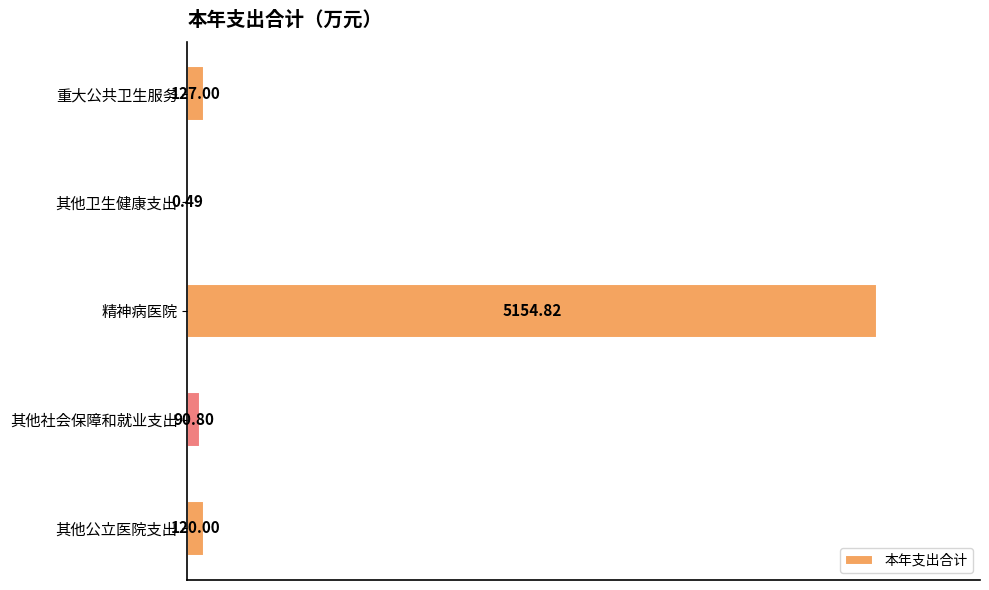

What is the ratio of the value at 其他社会保障和就业支出 to the value at 重大公共卫生服务?

0.7